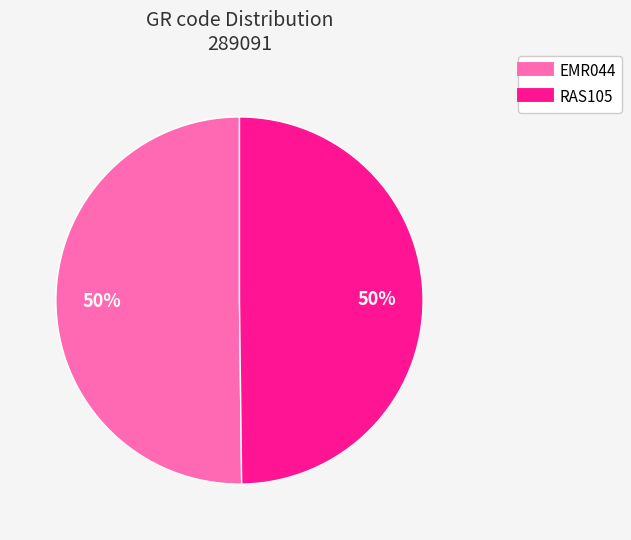

Approximately how many times larger is the value at EMR044 compared to RAS105?

1.0